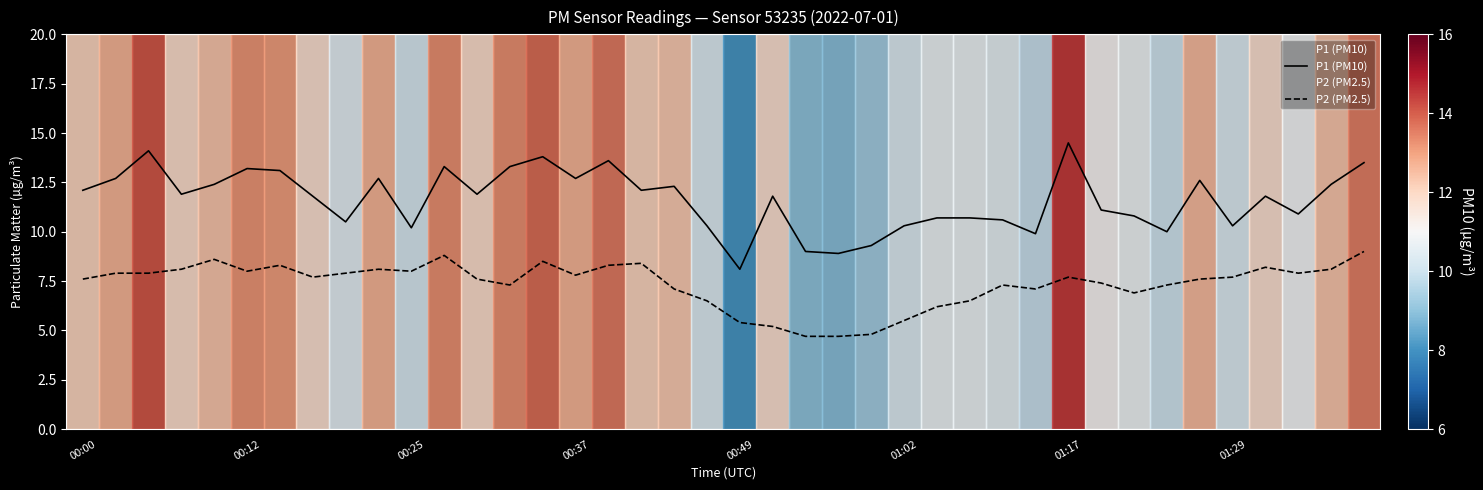

List the series in order of their peak value, lowest first.

P2 (PM2.5), P1 (PM10)